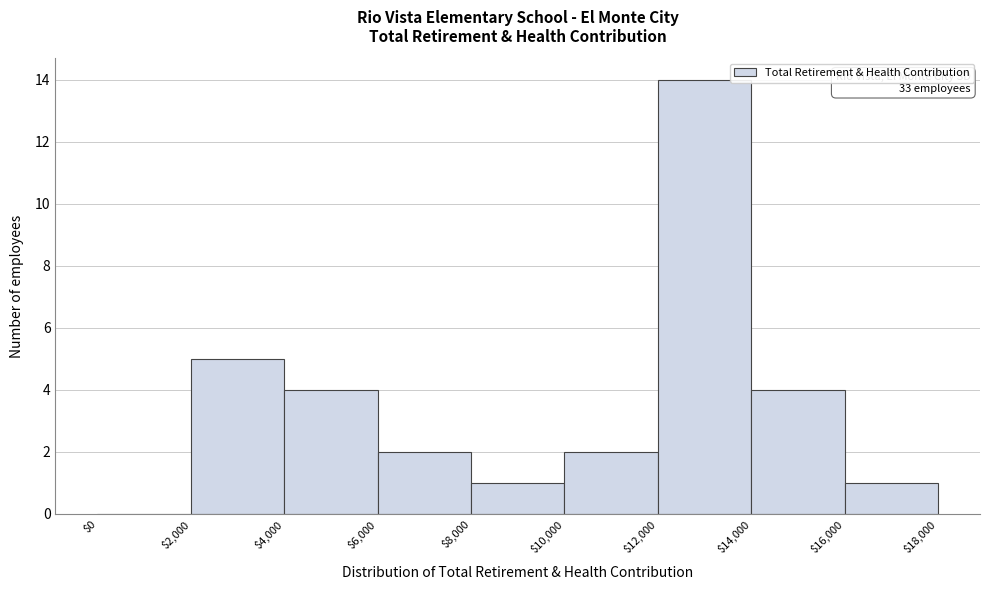

Over which range of the x-axis is the bar tallest?

$12,000 to $14,000